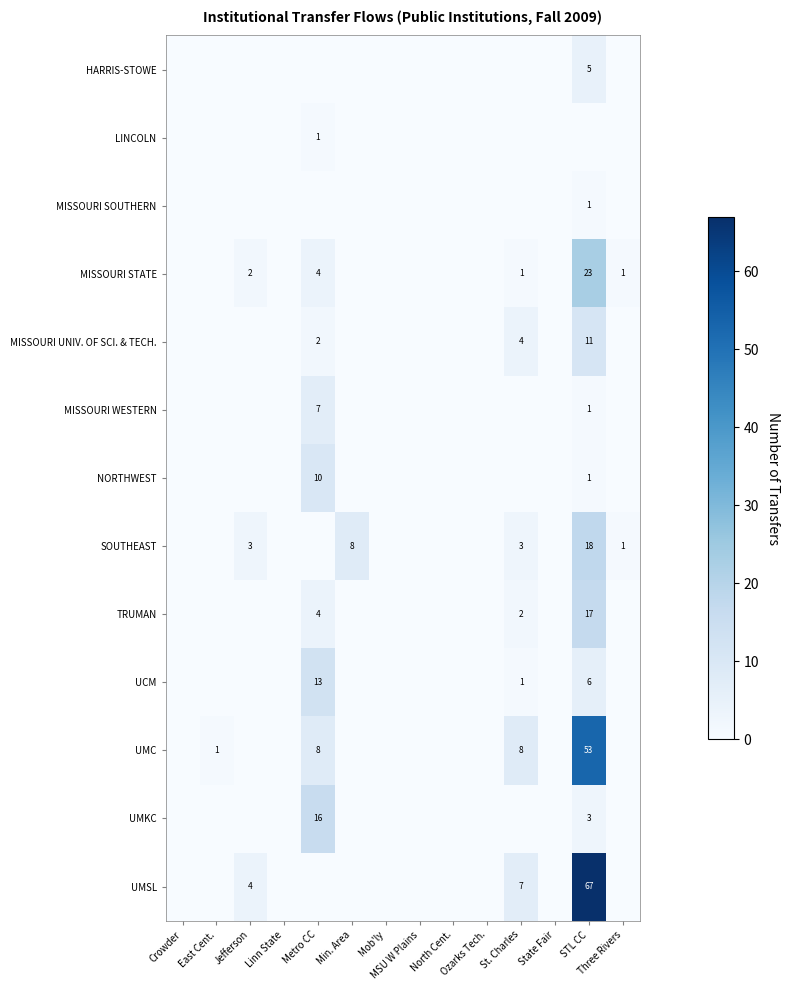

Count the number of categories in the chart.

14